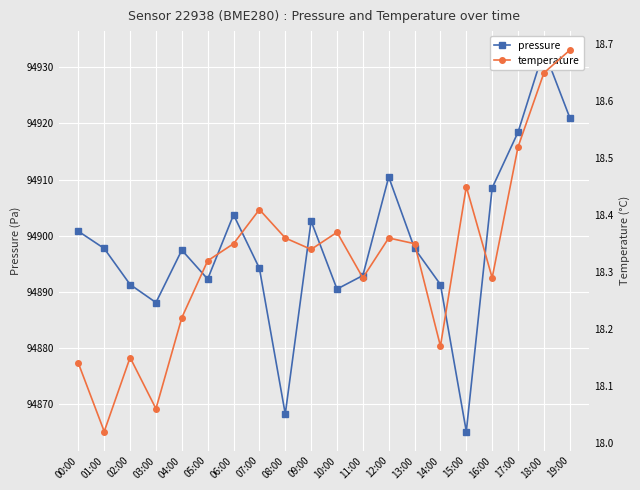

At how many categories does at least one series exceed 72596?

20